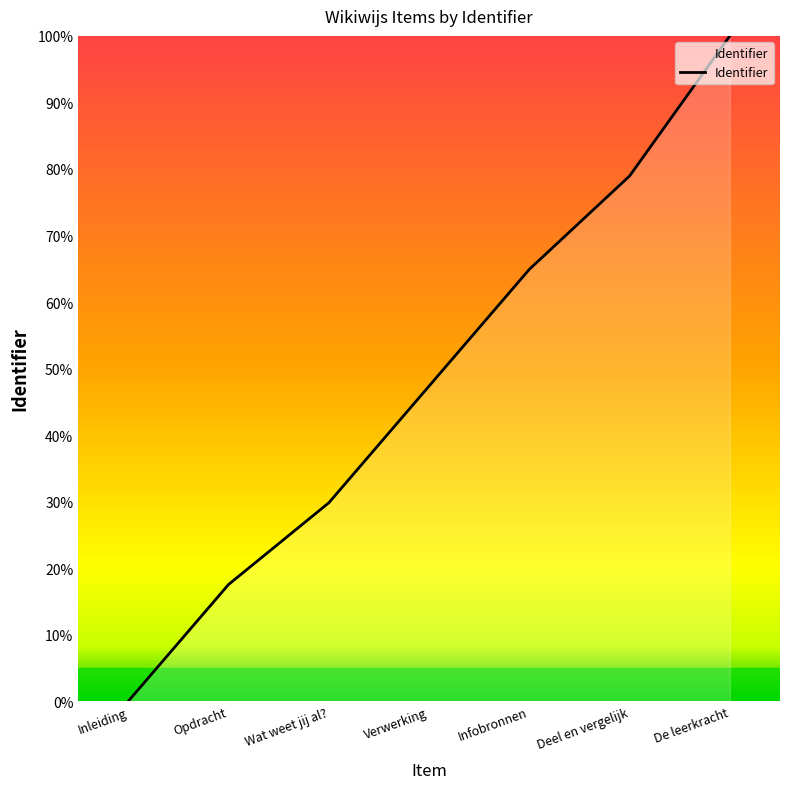

Reading left to right, transcribe all the data shown in this chart.

0.0	17.5	29.8	47.4	64.9	78.9	100.0